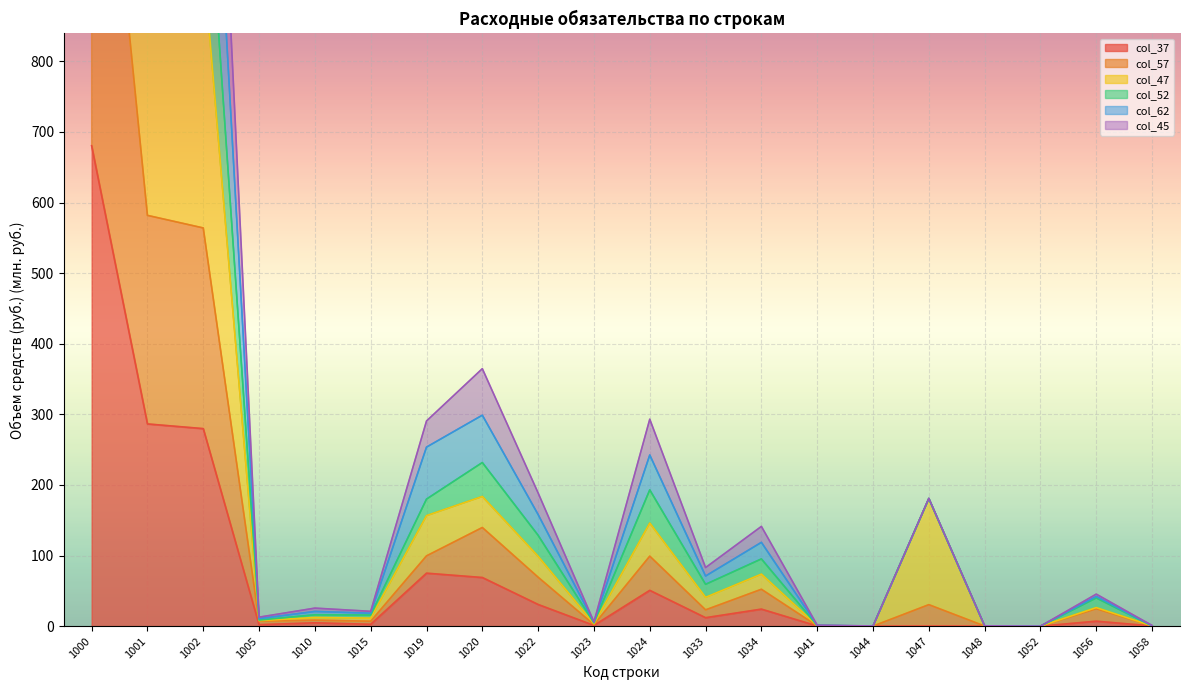

What is the difference between the highest and lowest values at 1022?

157.9